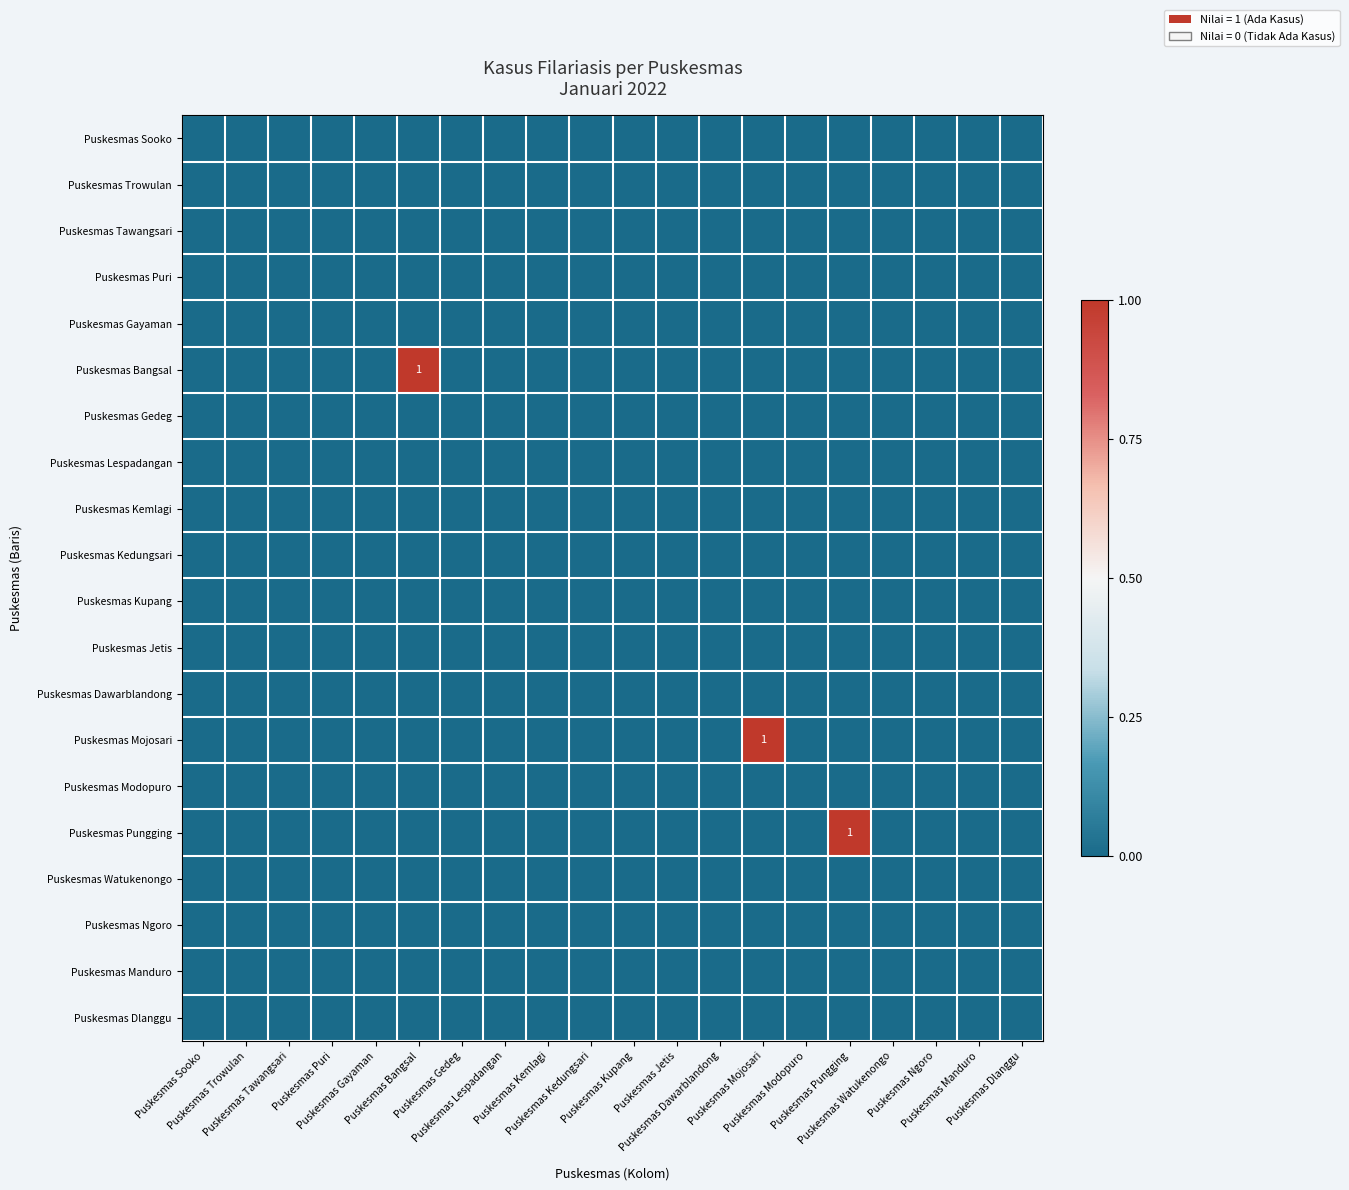

At how many categories does at least one series exceed 0?

3